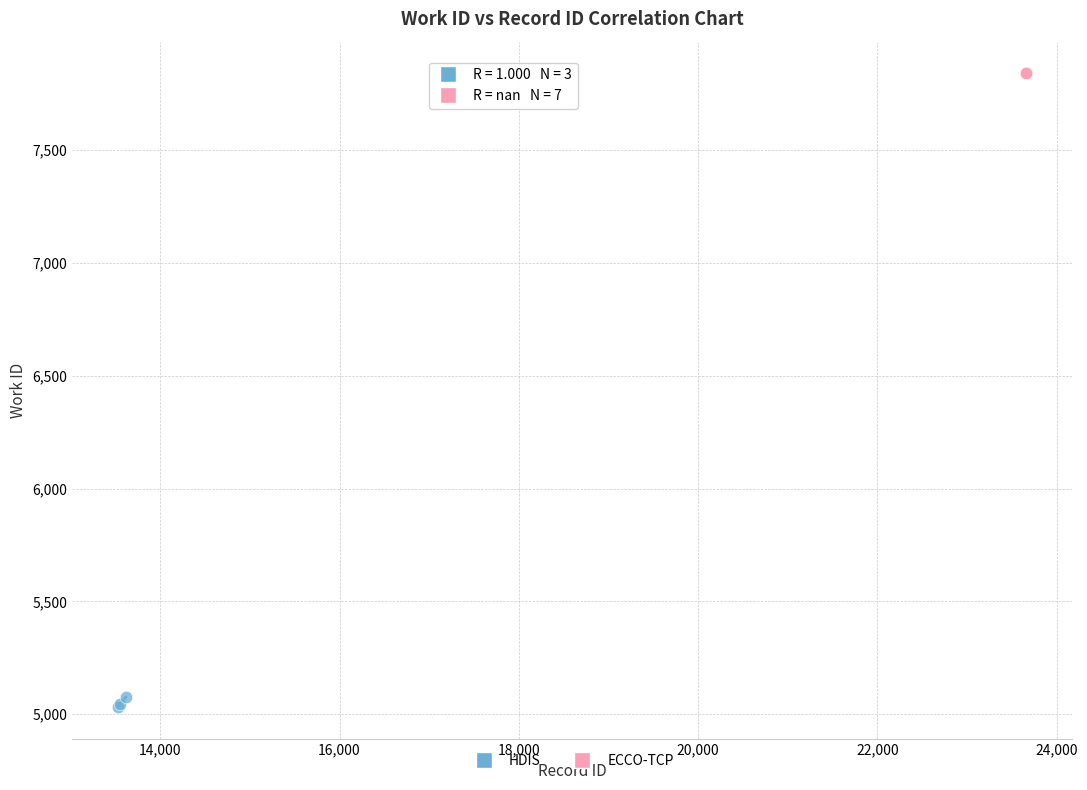

Which series reaches the minimum Y coordinate?

HDIS